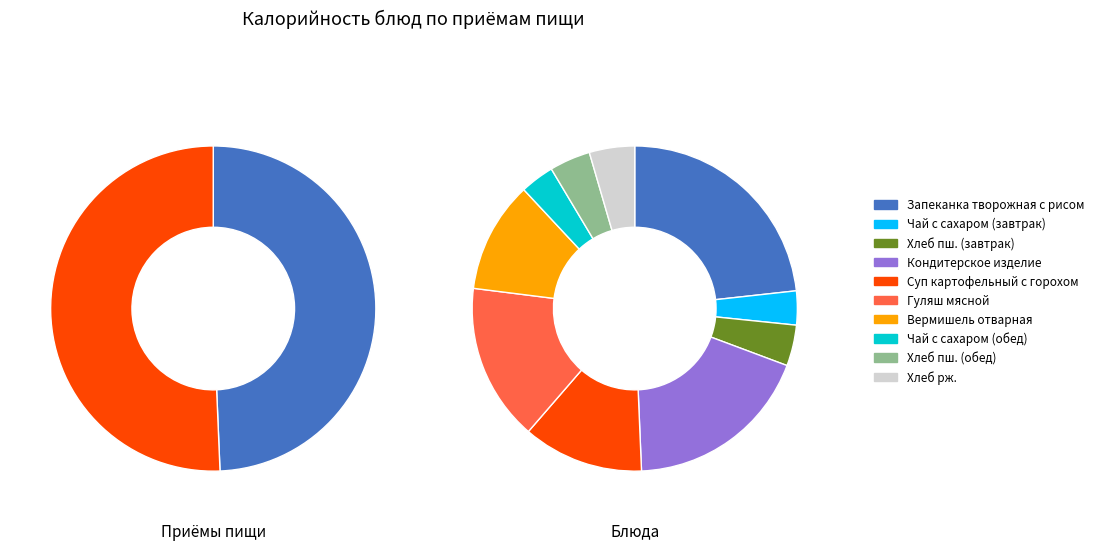

True or false: Чай с сахаром (завтрак) accounts for 3% of the total.

True